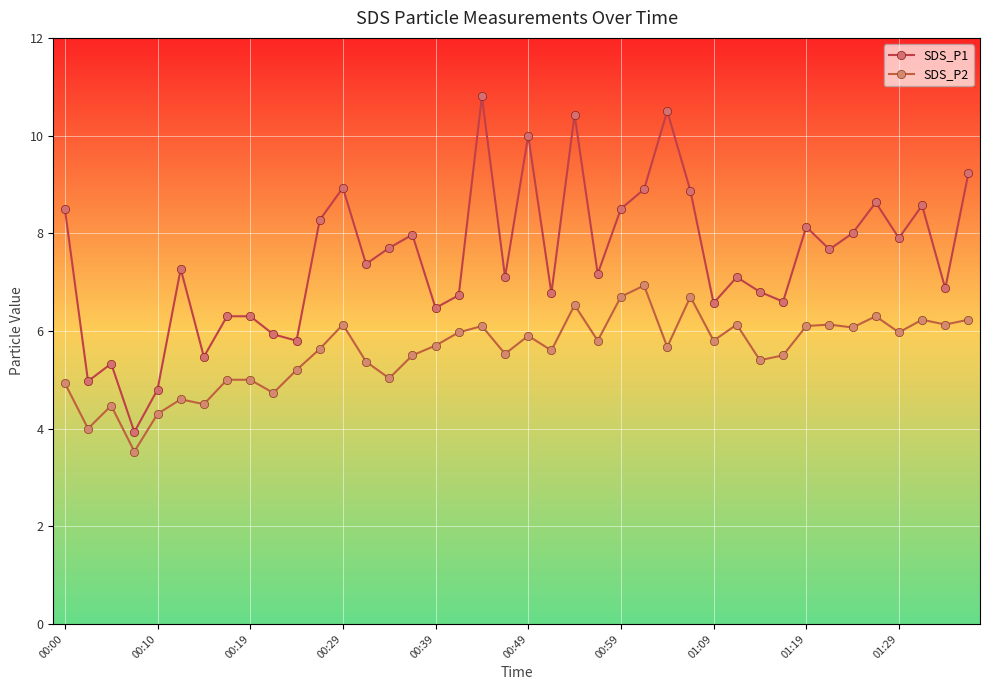

True or false: SDS_P1 and SDS_P2 intersect in this chart.

False